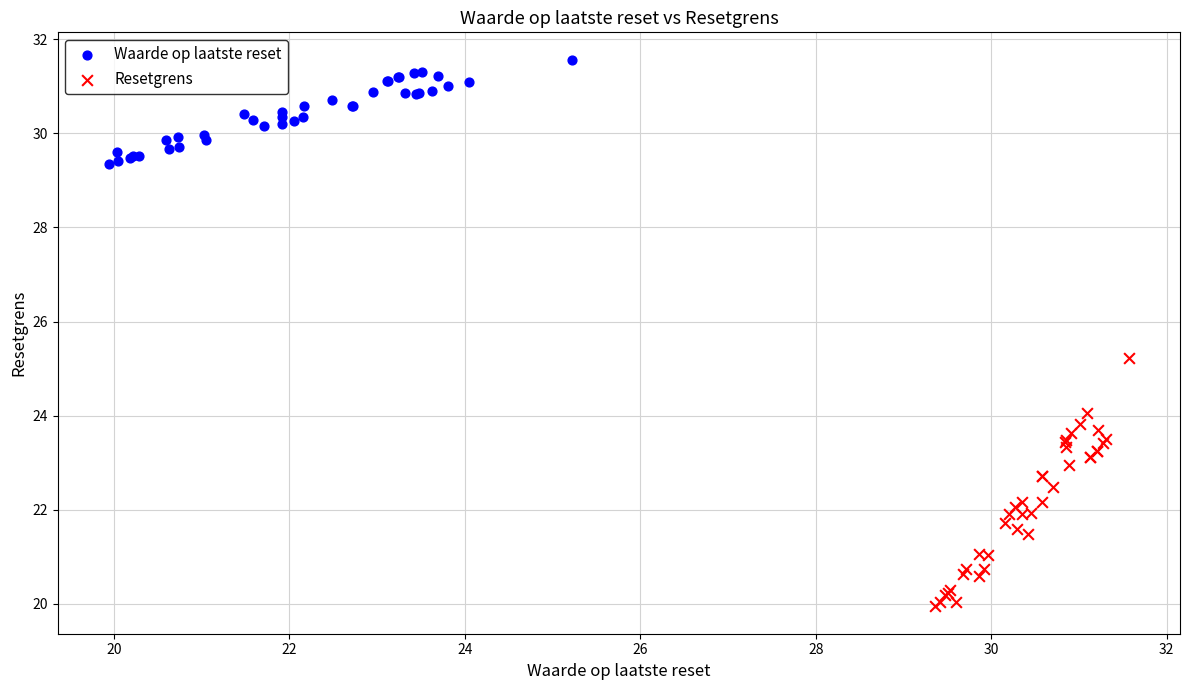

Which series contains the lowest Y value?

Resetgrens